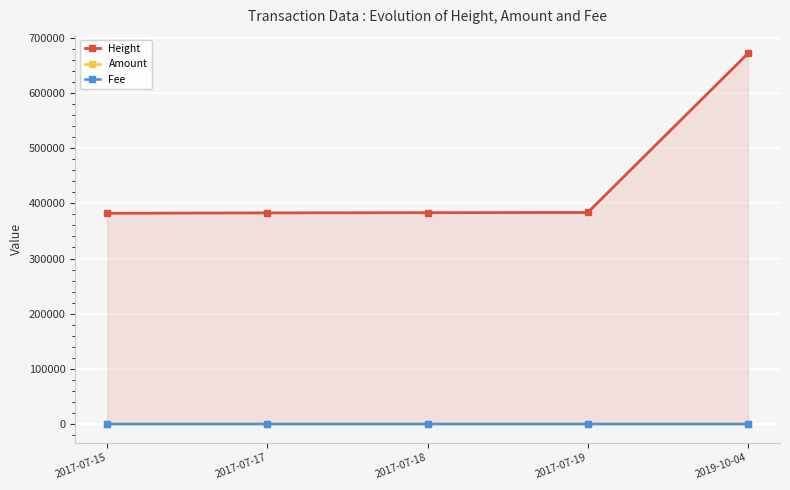

What is the average value of the Height series?

440625.2